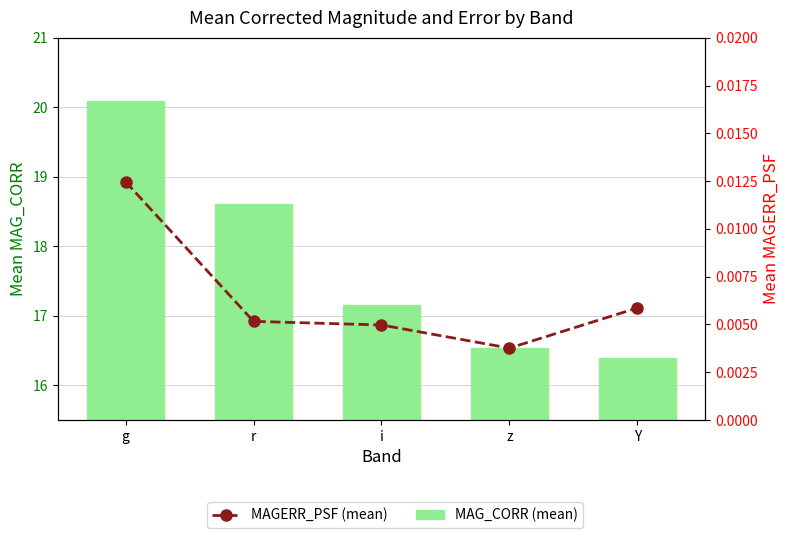

What is the label of the 1st bar from the left?

g